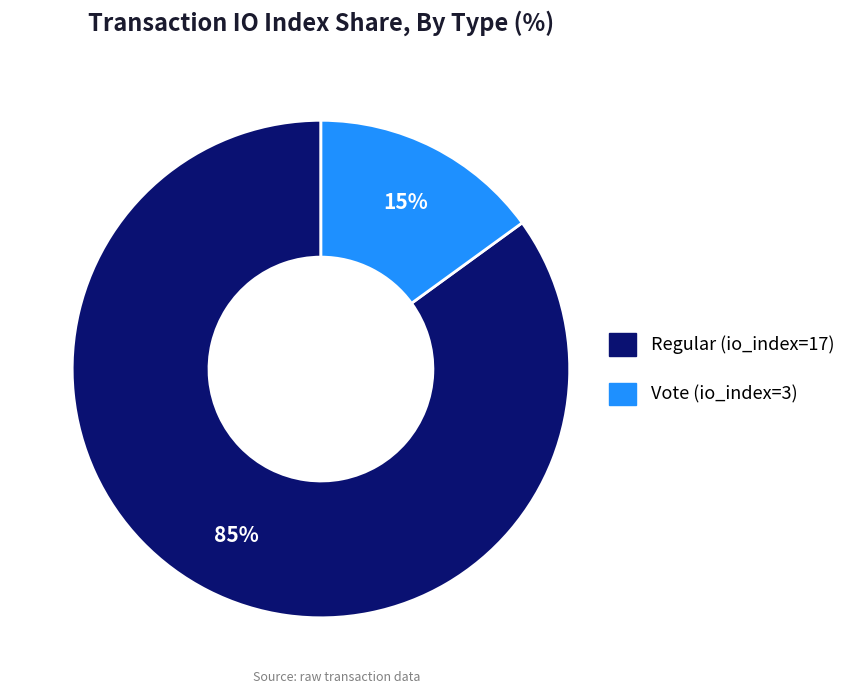

To the nearest percent, what is the combined percentage of Regular (io_index=17) and Vote (io_index=3)?

100%